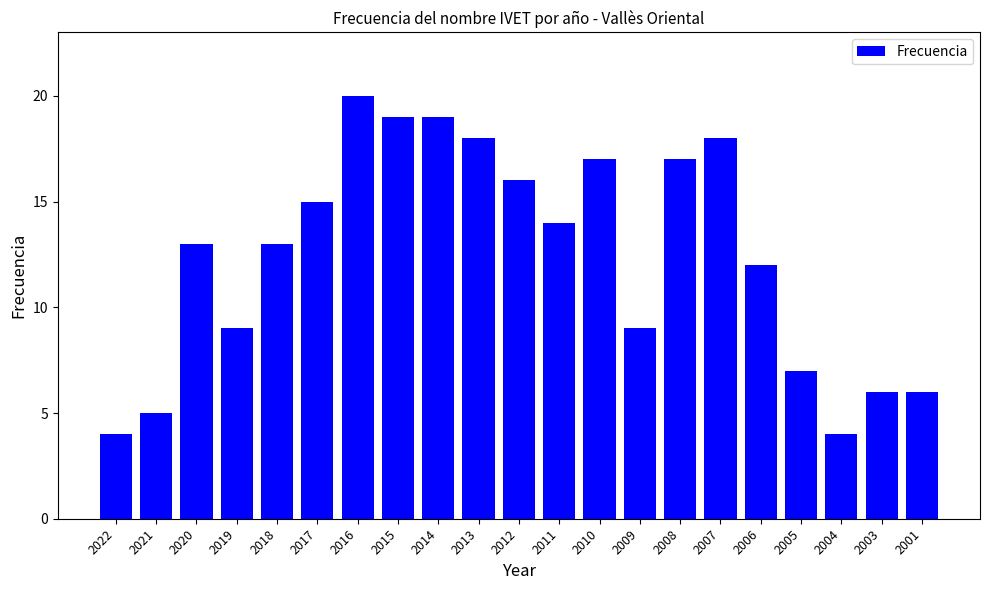

How many data points does each series have?

21